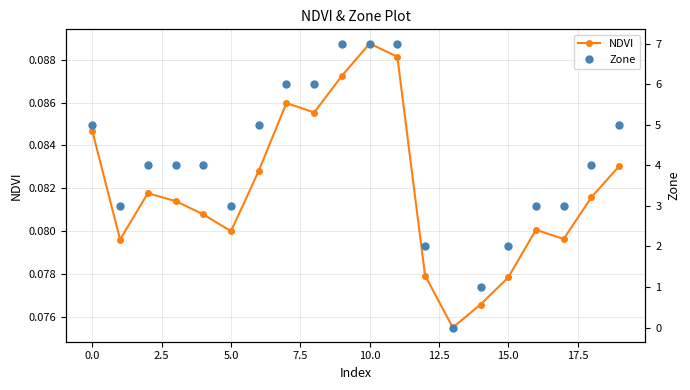

How many series are shown in this chart?

2